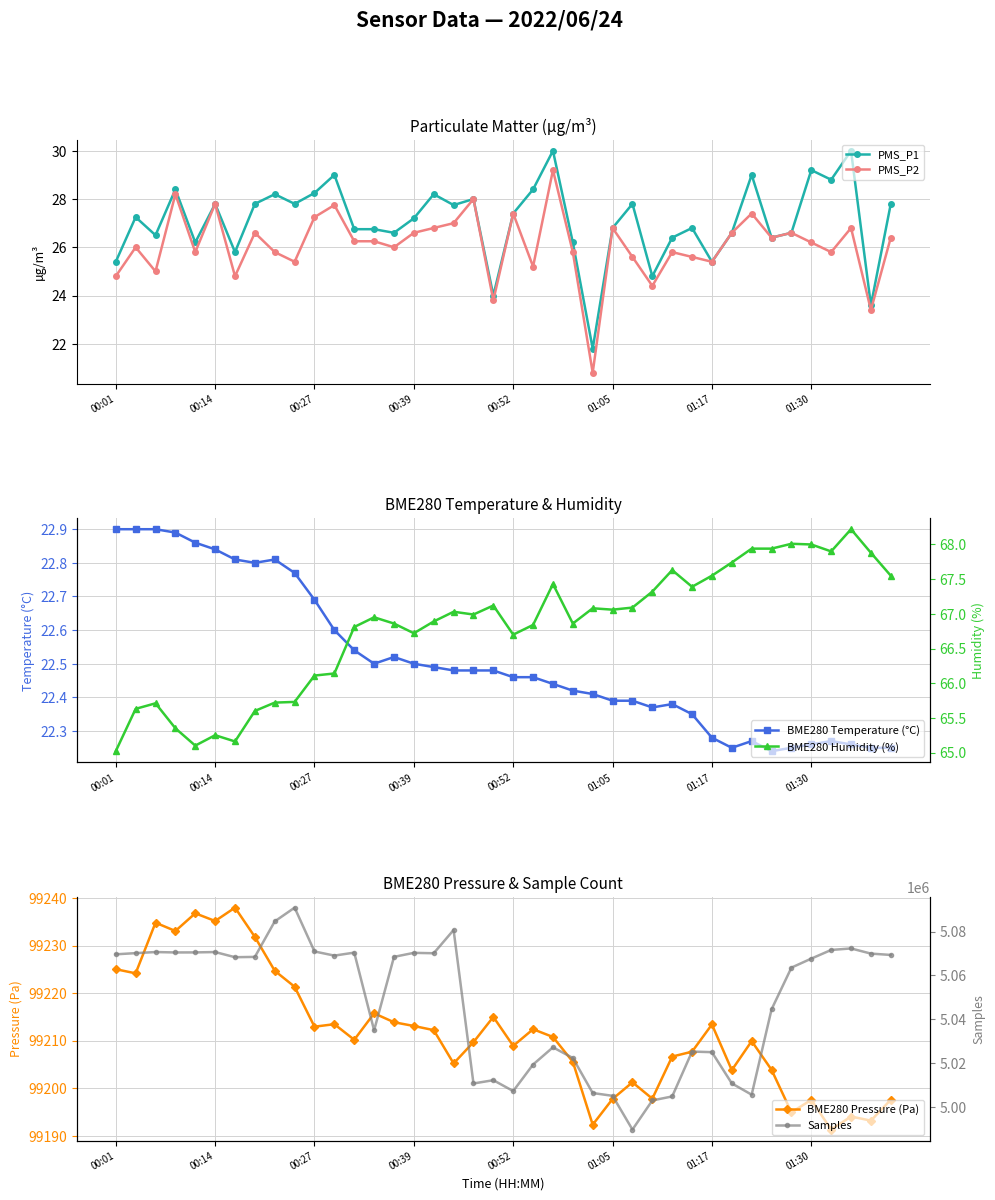

What position from the left is 17?

18